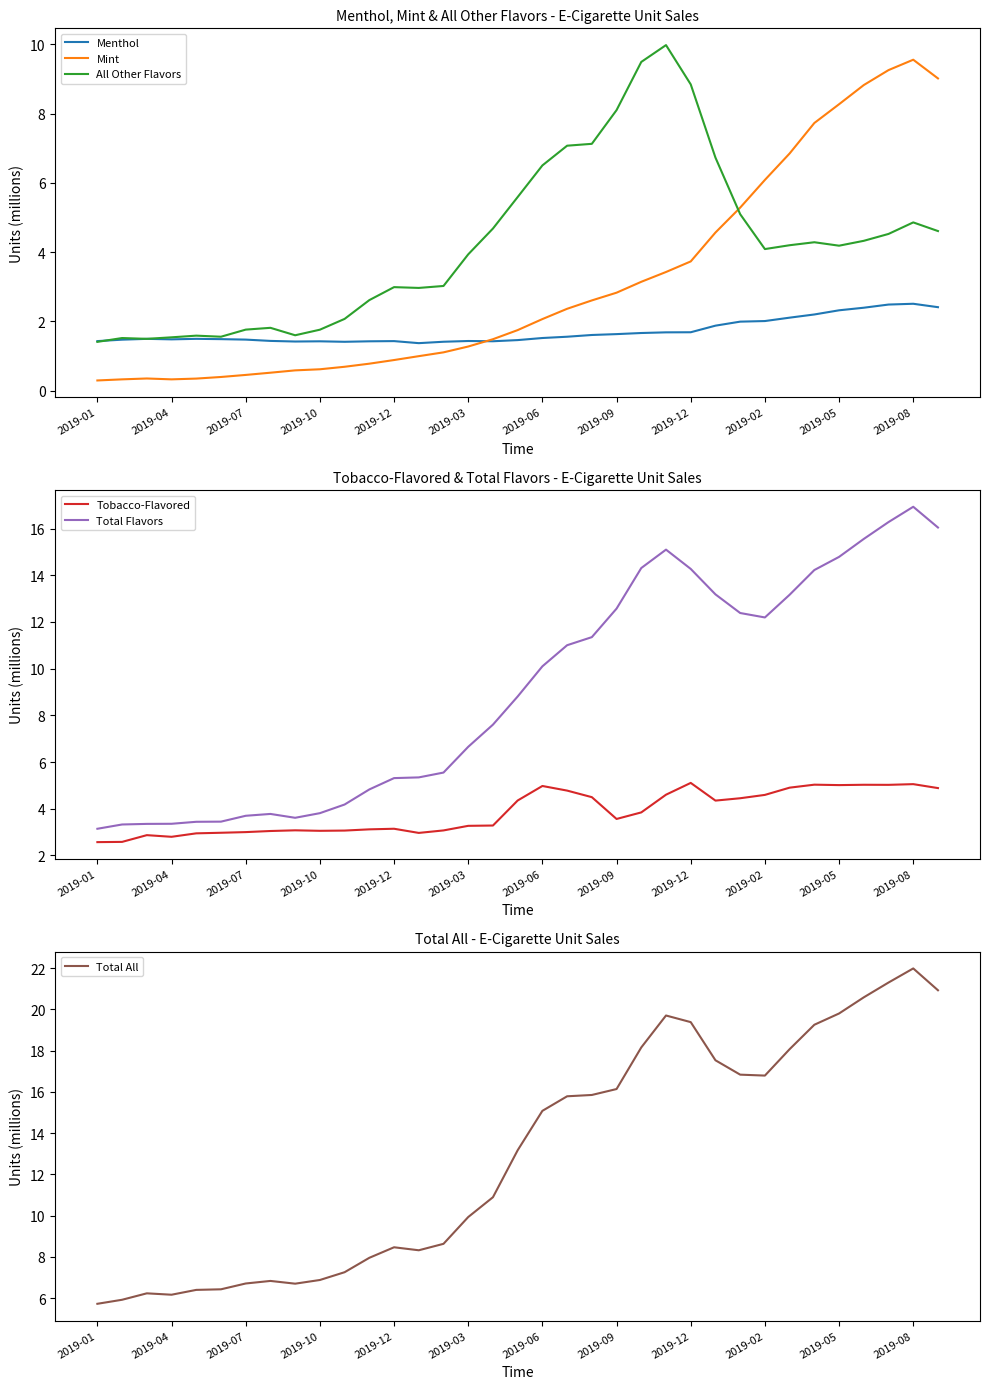

What is the approximate value of Menthol at 13?

1.4